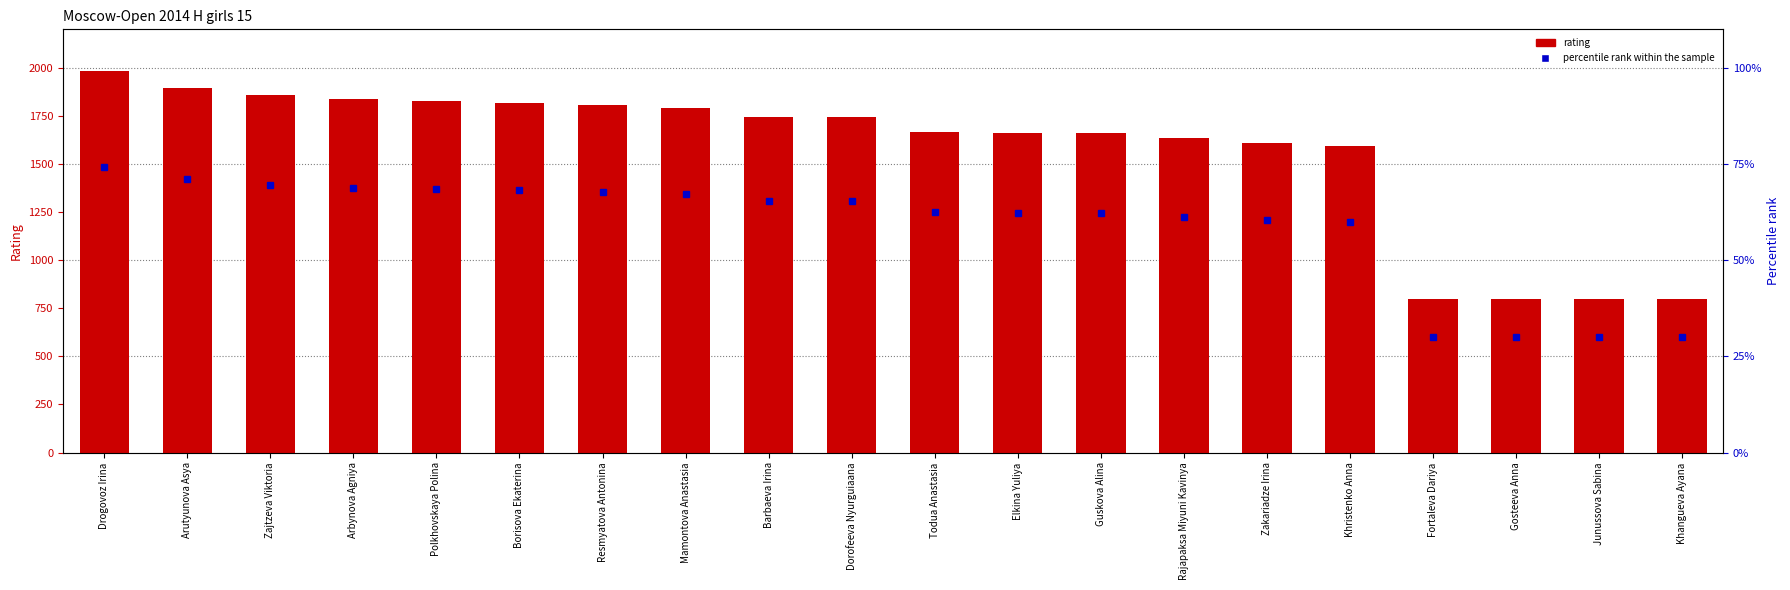

Count the number of data series in this chart.

1